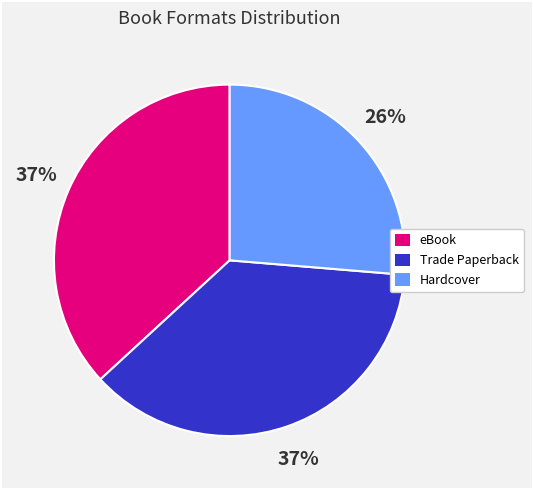

True or false: Trade Paperback accounts for 37% of the total.

True